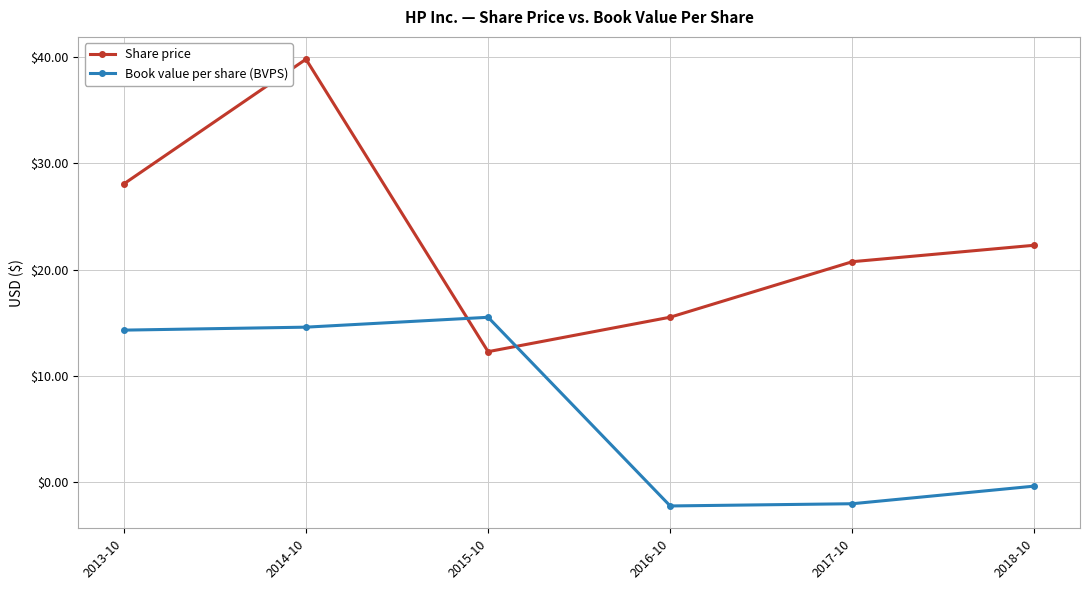

What position from the left is 2014-10?

2